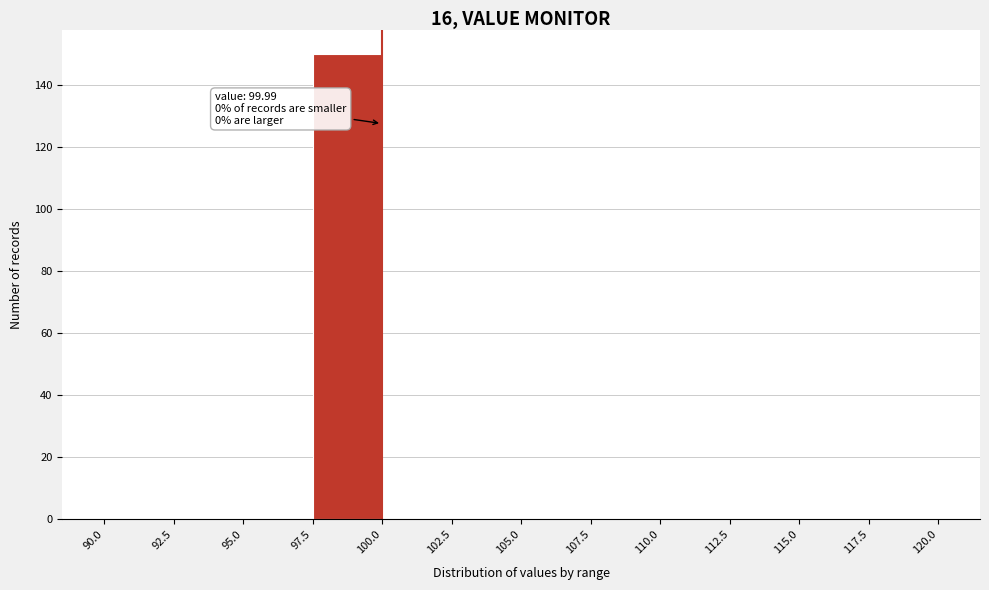

Which range on the x-axis has the tallest bar?

97.5 to 100.0